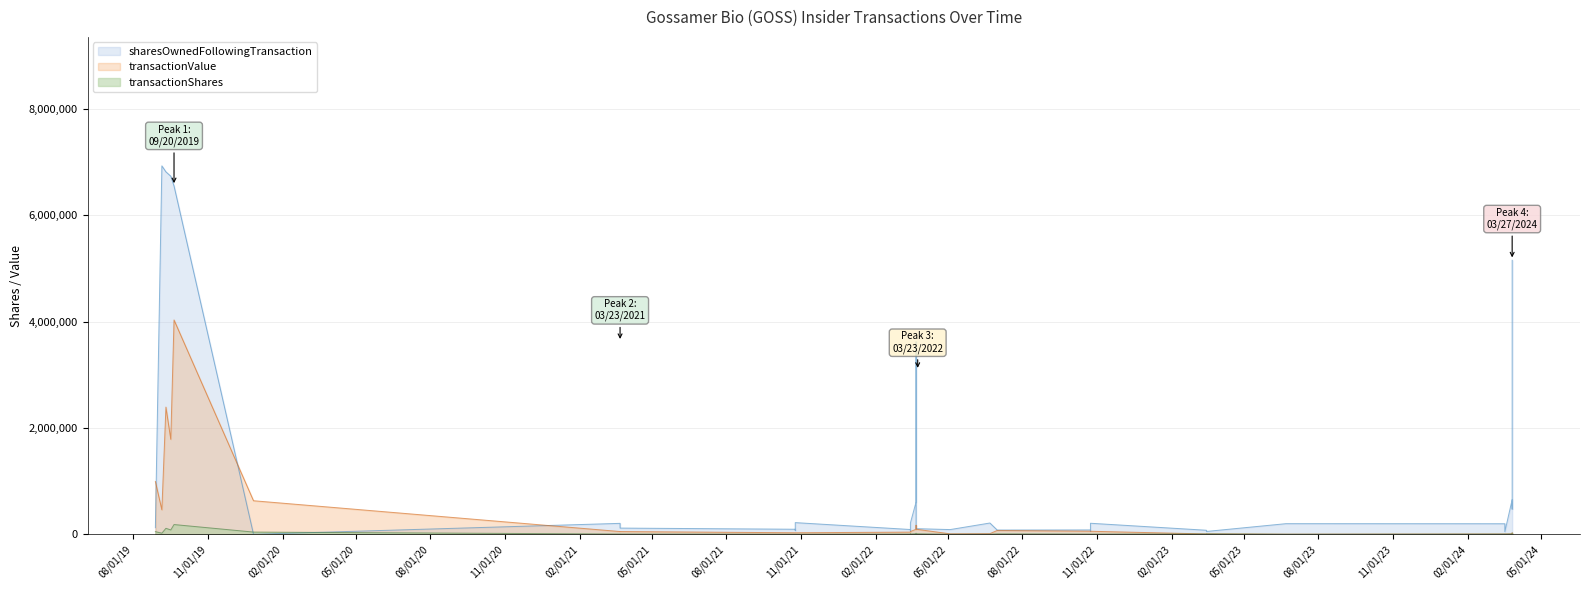

What is the average value of the sharesOwnedFollowingTransaction series?

1296104